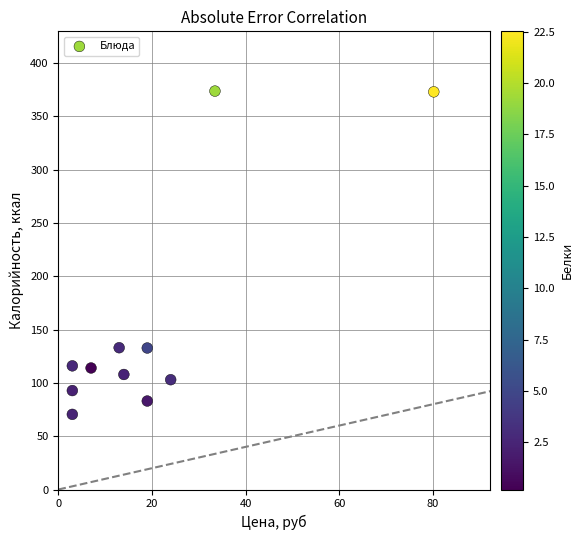

What is the range of Y values (max minus min)?

303.2